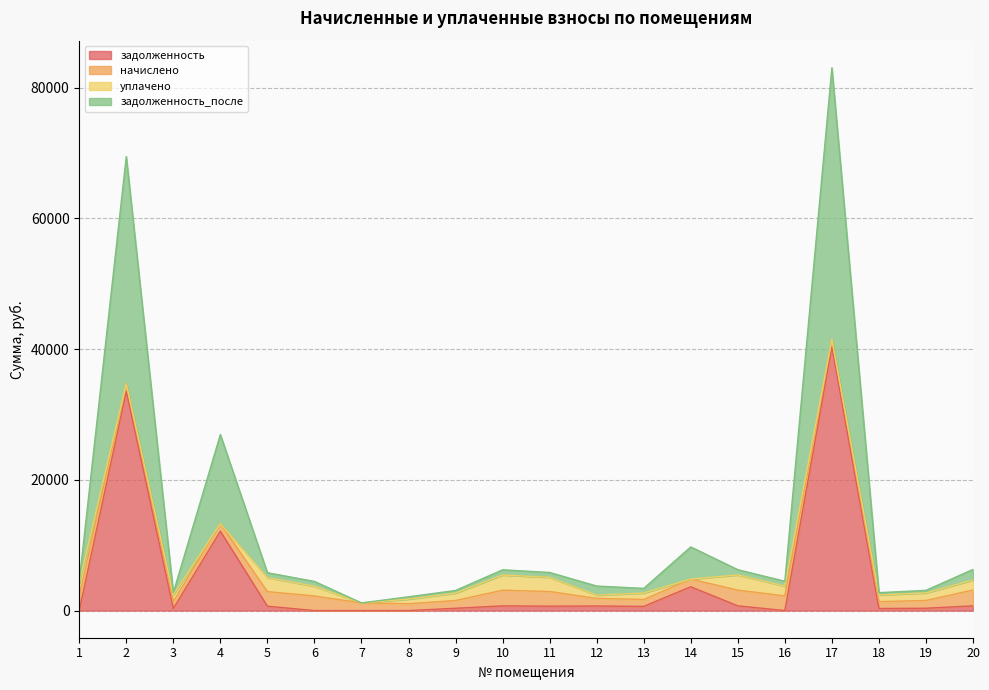

How many lines are shown in the chart?

4